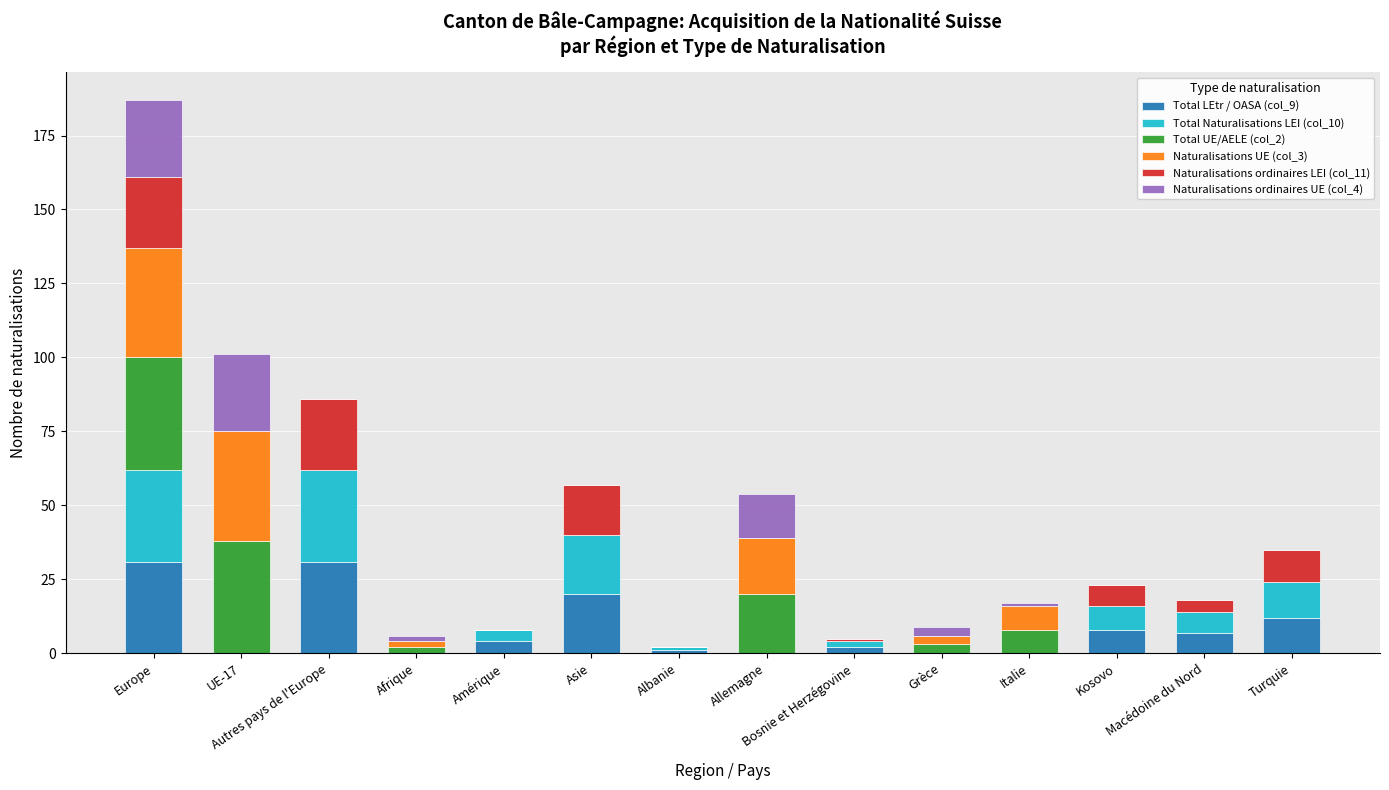

What is the average value of the Naturalisations UE (col_3) series?

8